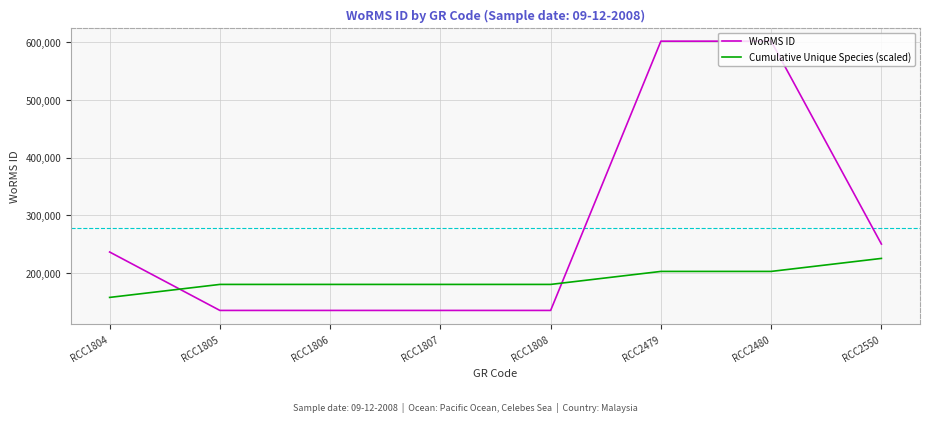

Is it true that WoRMS ID equals 235955.0 at RCC1804?

True